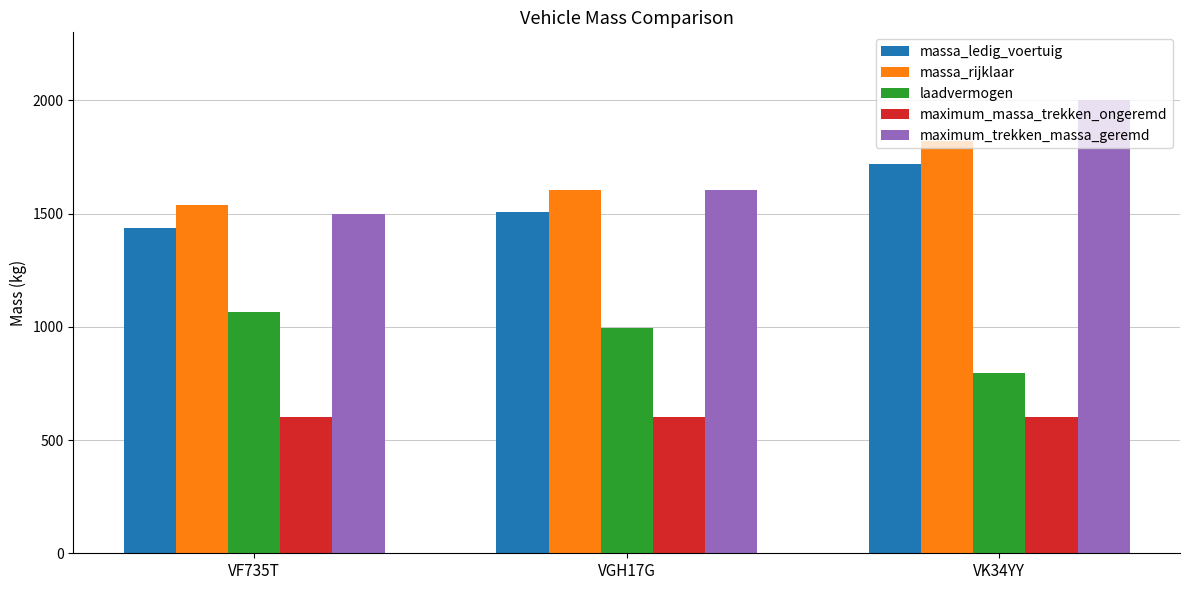

Which series has the largest range (max minus min)?

maximum_trekken_massa_geremd